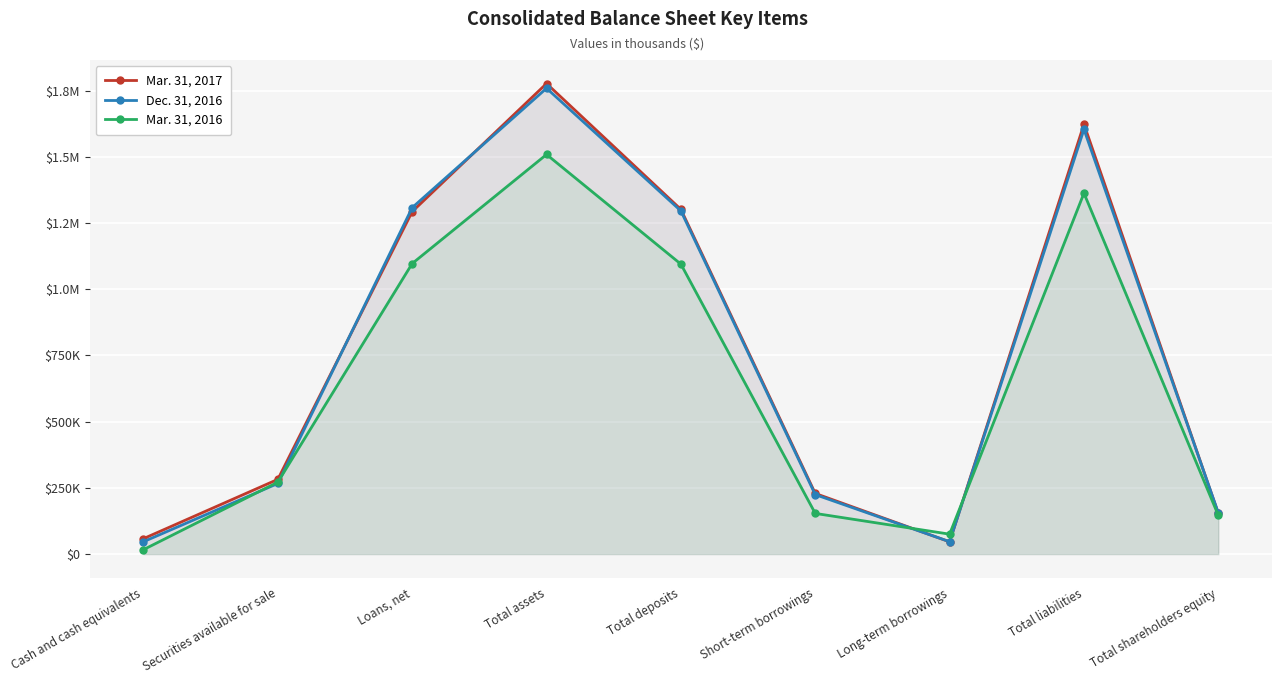

The value of Mar. 31, 2016 at Long-term borrowings is 75103. True or false?

True